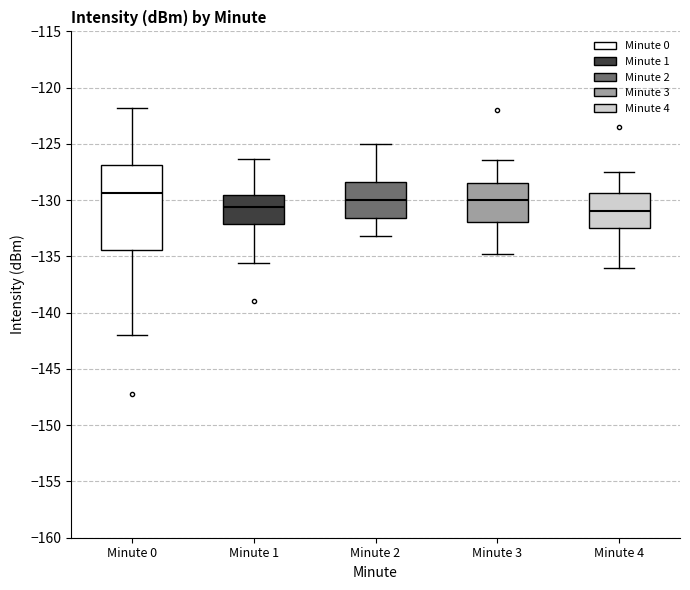

Where does the upper whisker of the box for Minute 2 end on the y-axis? The values are not printed on the chart, so give them approximately, as read against the axis.

-125.0